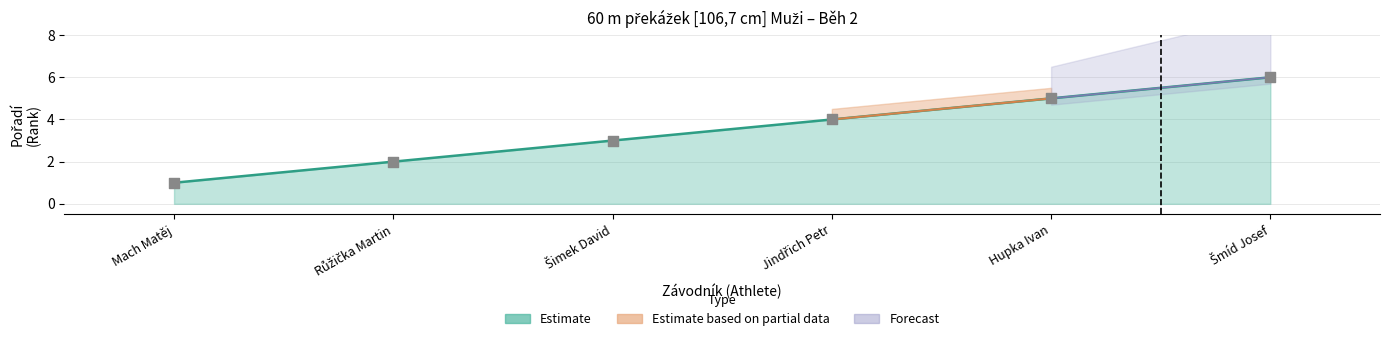

Approximately how many times larger is the value at Mach Matěj compared to Šmíd Josef?

0.2